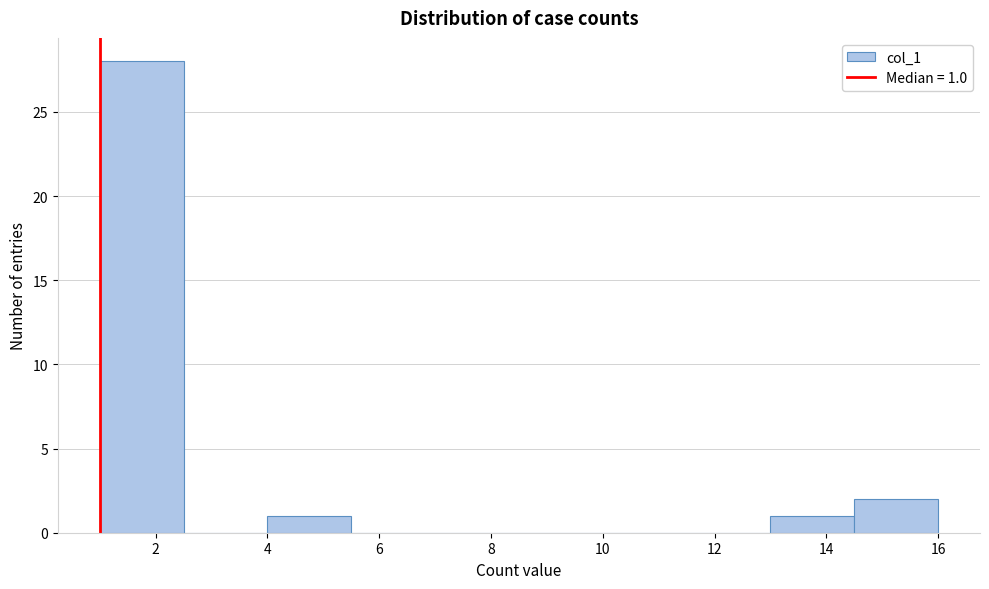

Which range on the x-axis has the tallest bar?

1.0 to 2.5